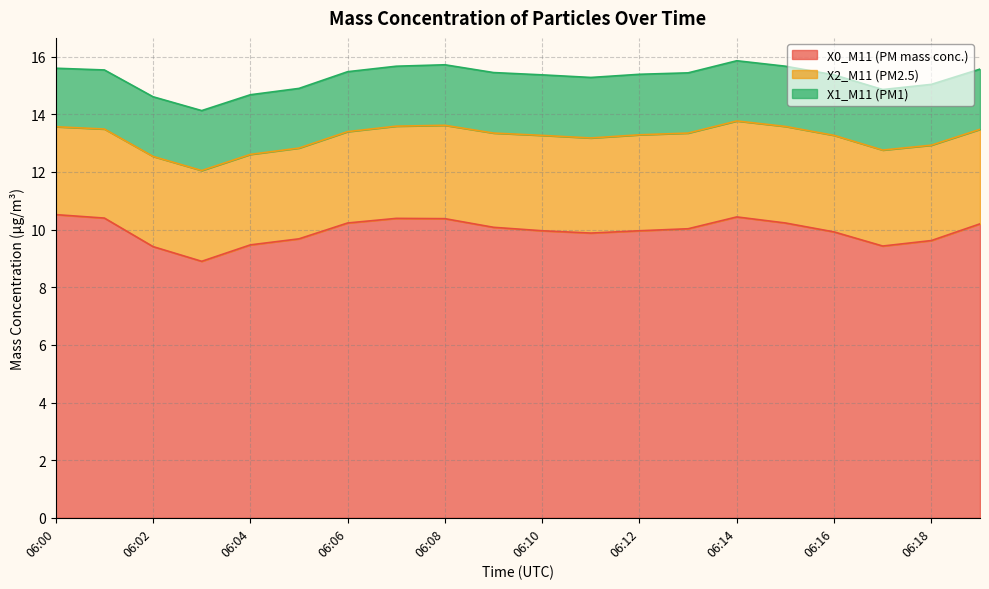

What is the value of the X0_M11 (PM mass conc.) point at the 4th from the left?

8.9